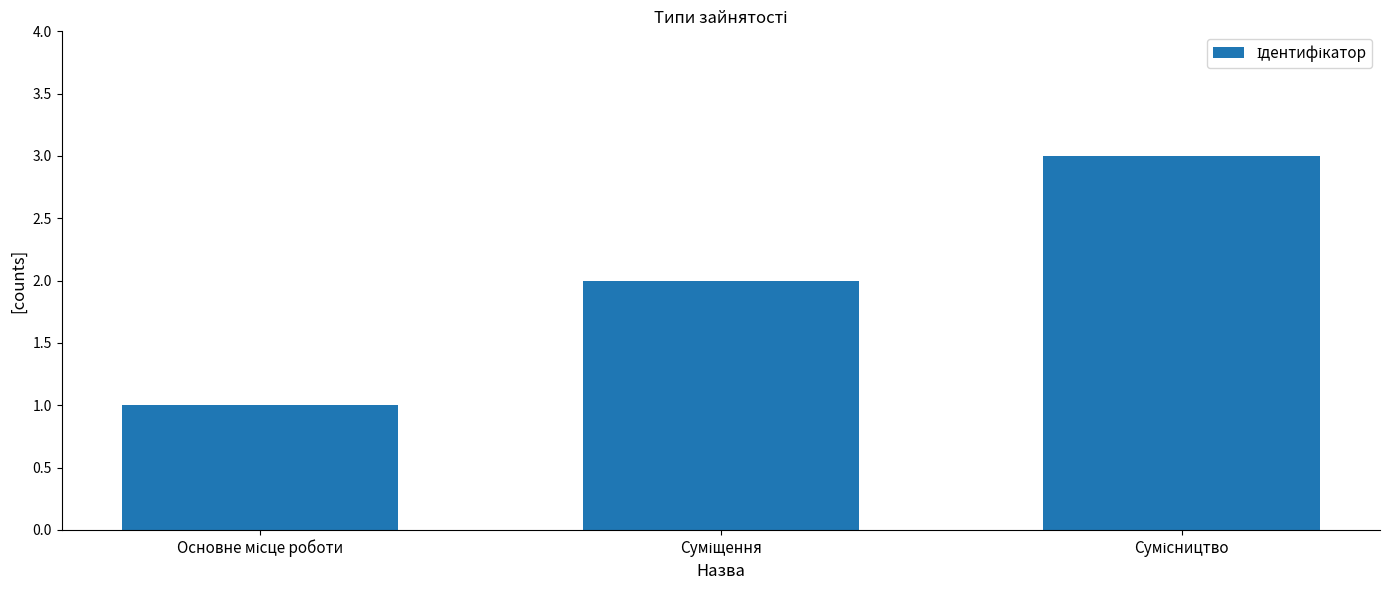

What is the sum of all values?

6